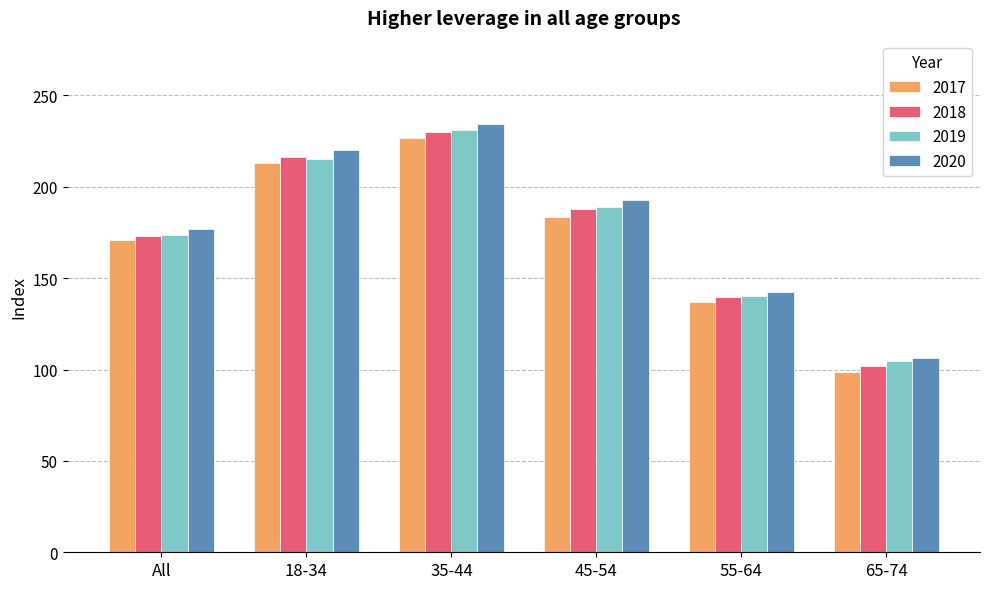

What is the total value across all series at 18-34?

864.4